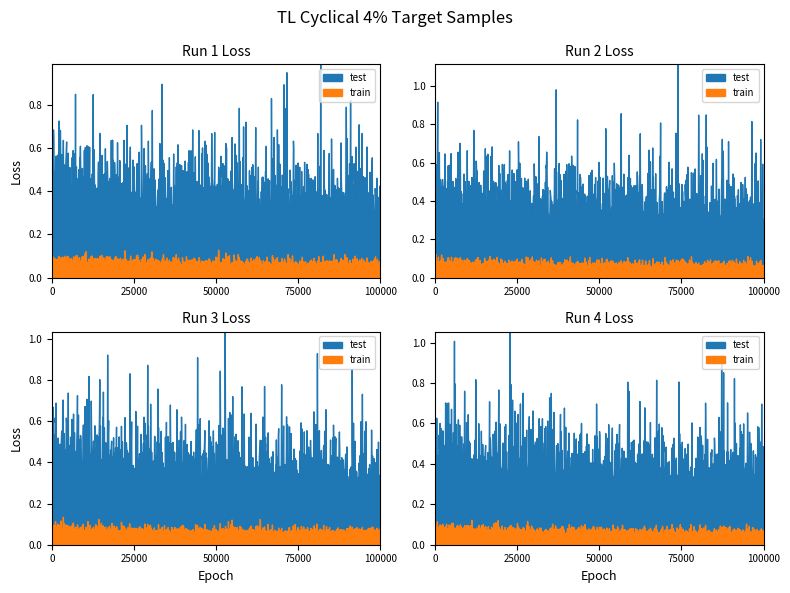

What is the sum of all test values?

376